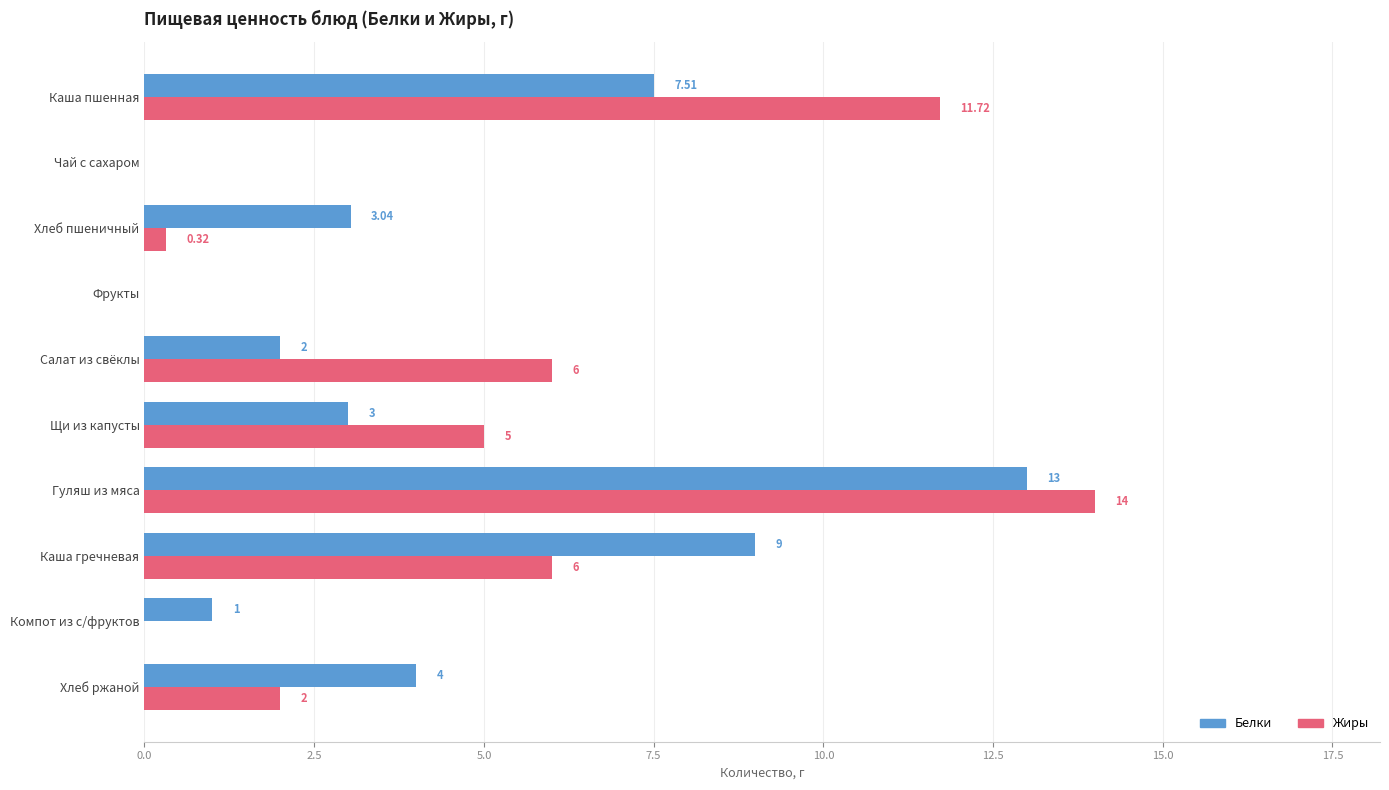

Which series changed the most between Фрукты and Салат из свёклы?

Жиры